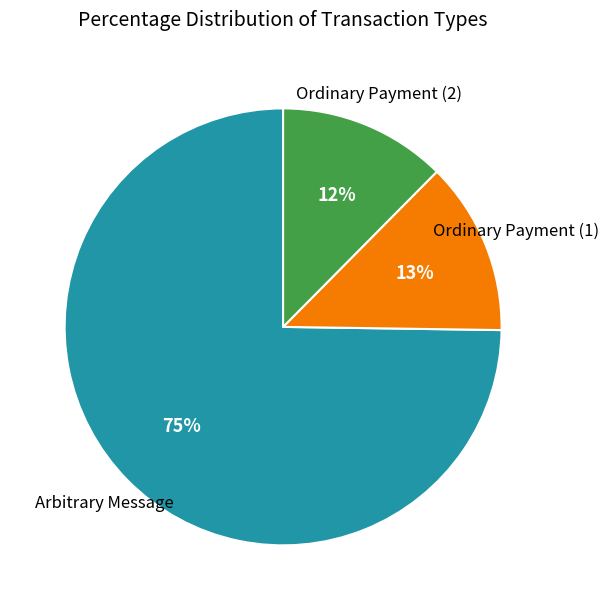

To the nearest percent, what is the average slice percentage?

33%